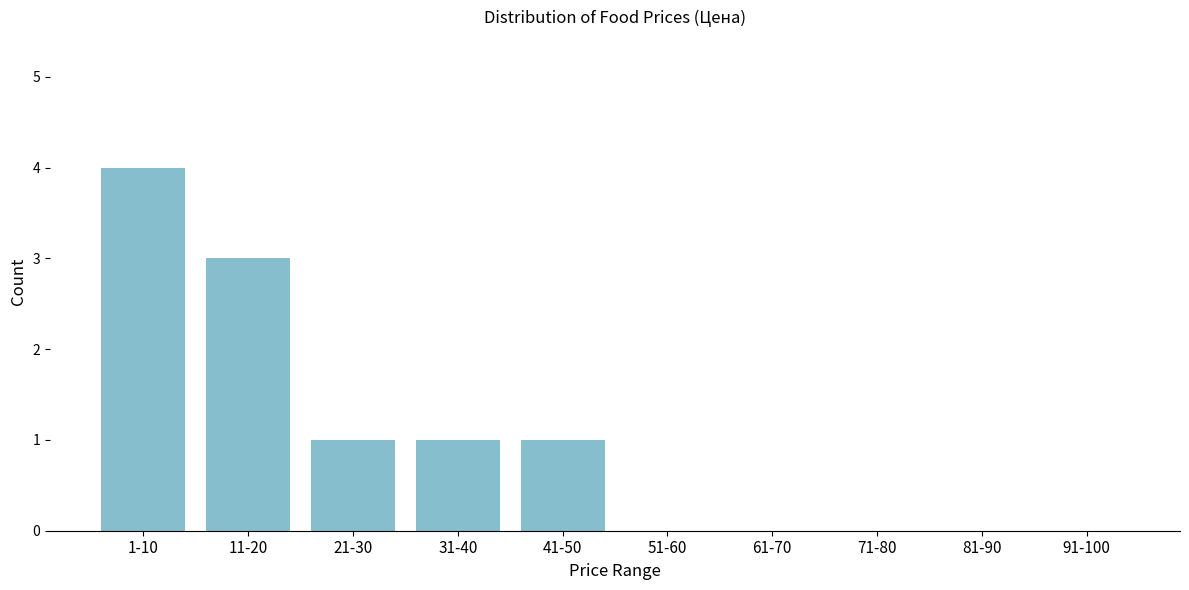

Reading right to left, extract all data points from this chart.

91-100=0	81-90=0	71-80=0	61-70=0	51-60=0	41-50=1	31-40=1	21-30=1	11-20=3	1-10=4